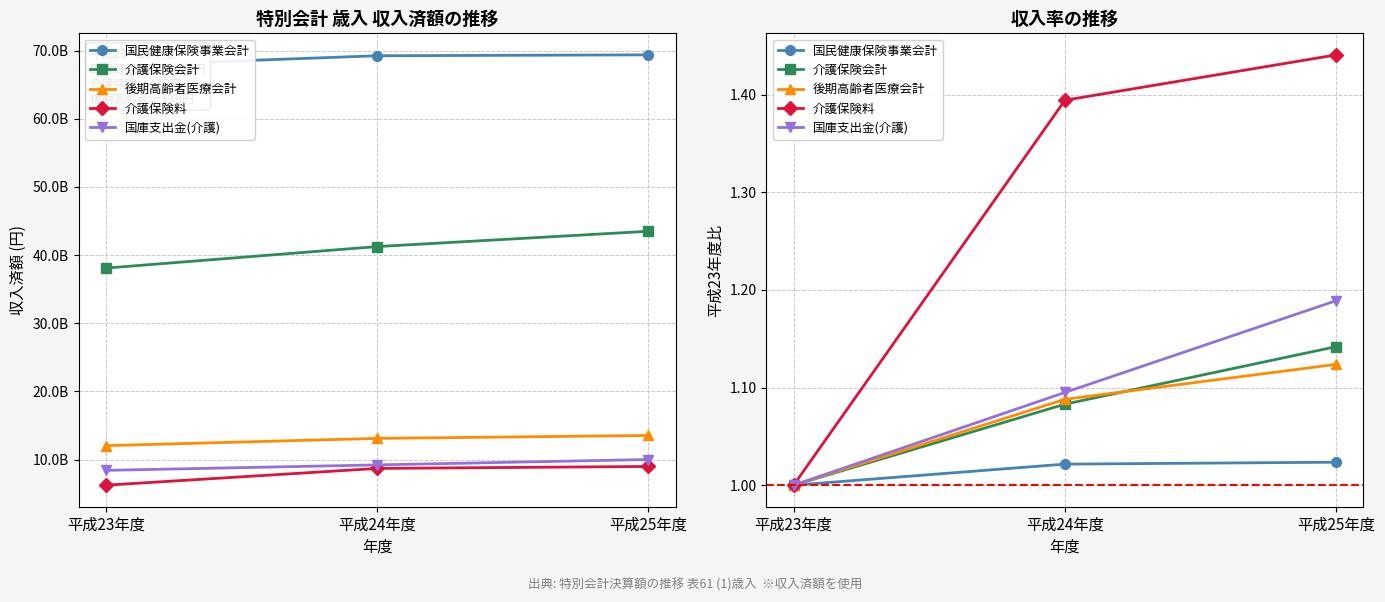

Which series has the largest total across all categories?

国民健康保険事業会計